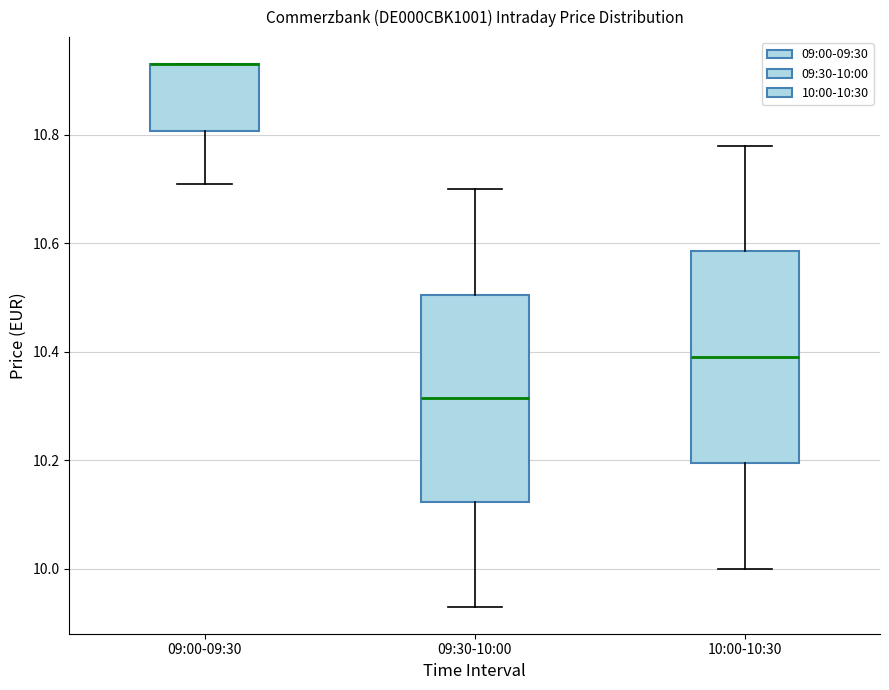

Reading left to right, read every box against the y-axis: the position of its median line, the range the box covers, and the ends of its whiskers. The values are not printed on the chart, so give them approximately, as read against the axis.

09:00-09:30: median 10.94 (drawn on the box's upper edge), box 10.80 to 10.94, whiskers 10.72 to 10.94
09:30-10:00: median 10.32, box 10.12 to 10.50, whiskers 9.94 to 10.70
10:00-10:30: median 10.40, box 10.20 to 10.58, whiskers 10.00 to 10.78